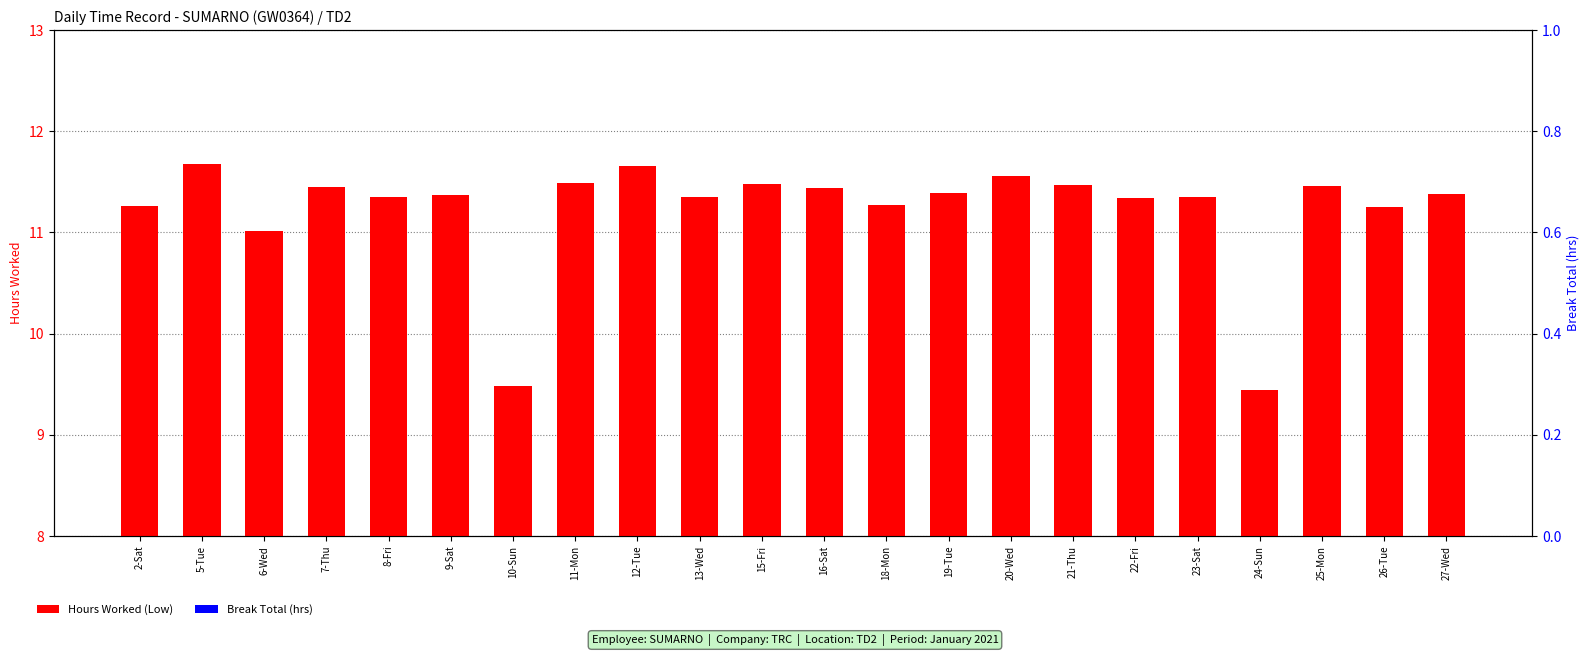

What is the difference between the maximum and minimum values in the Hours Worked (Low) series?

2.2